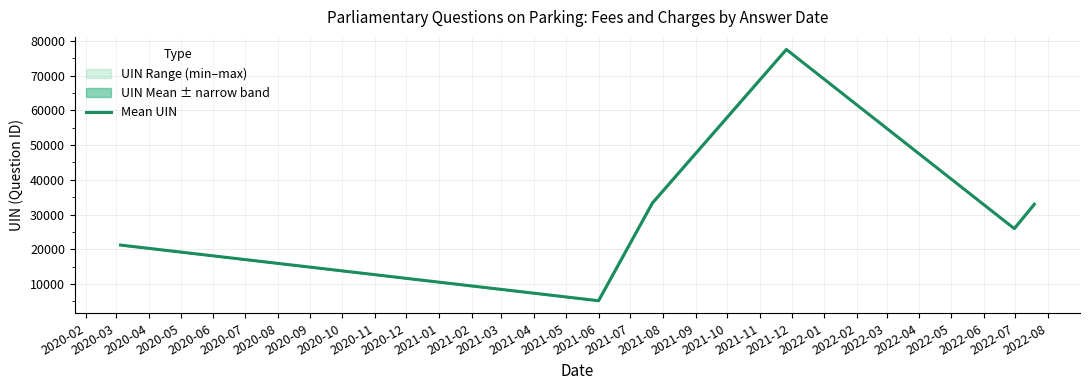

Between 2020-05 and 2020-06, which is larger?

2020-05